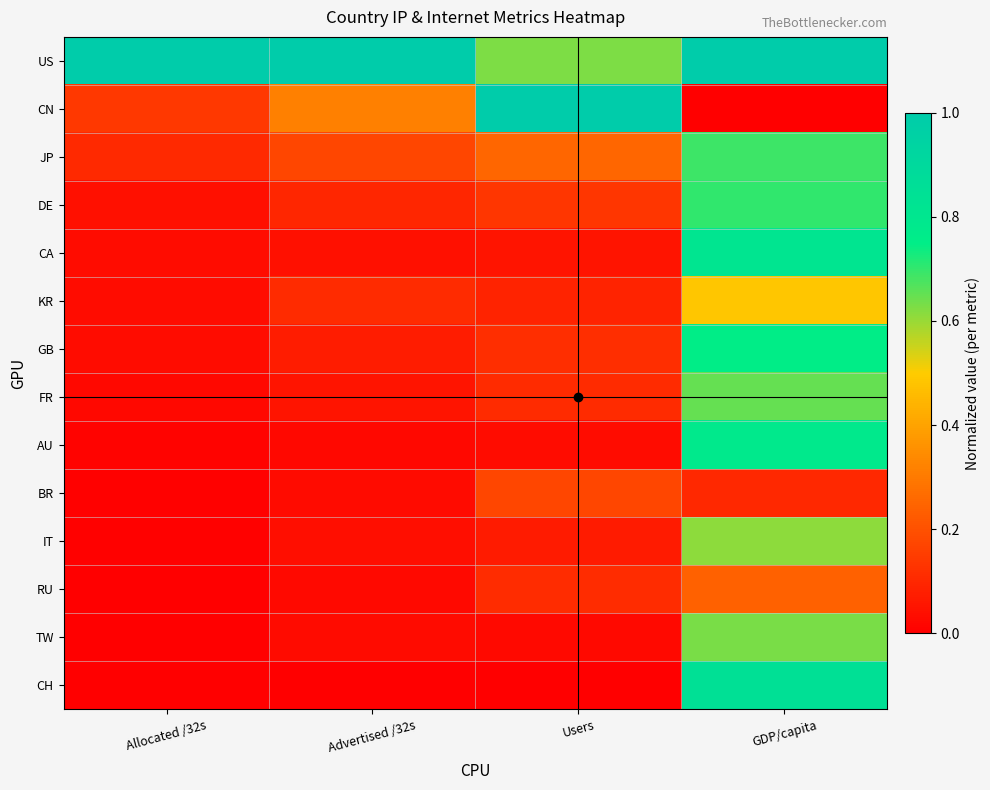

Rank the series by their maximum value, from highest to lowest.

US, CN, CH, CA, AU, GB, DE, JP, FR, TW, IT, KR, RU, BR